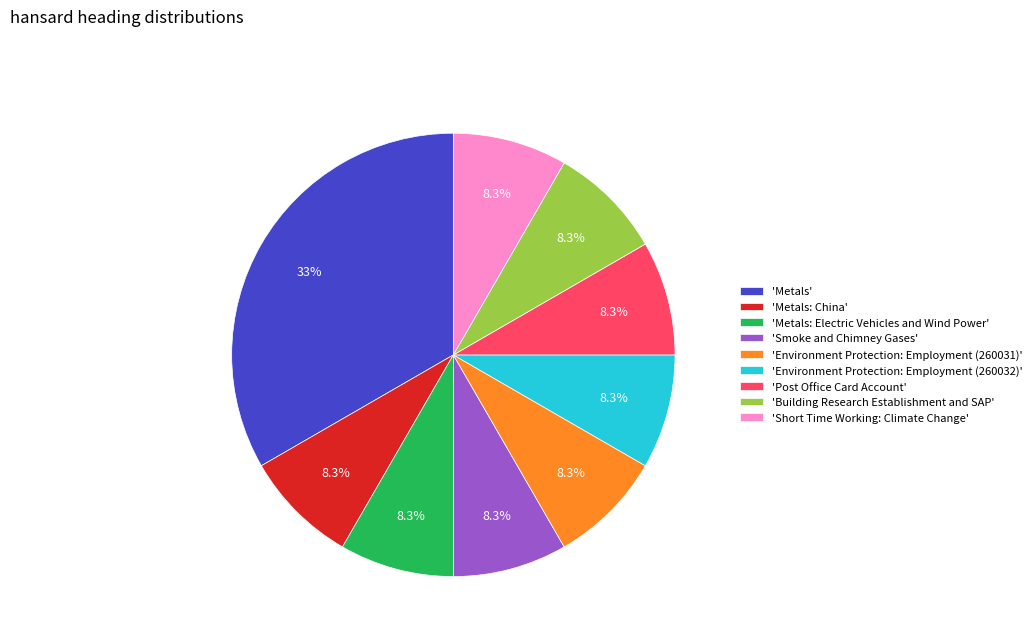

Combined, do 'Short Time Working: Climate Change' and 'Metals: China' account for over 50%?

No